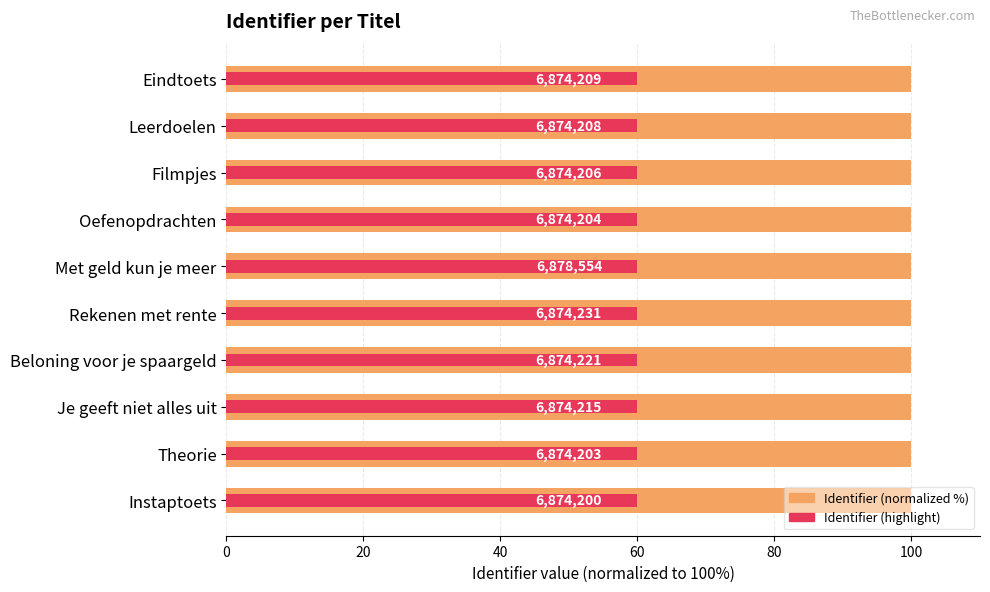

Which series has the widest spread of values?

Identifier (normalized %)